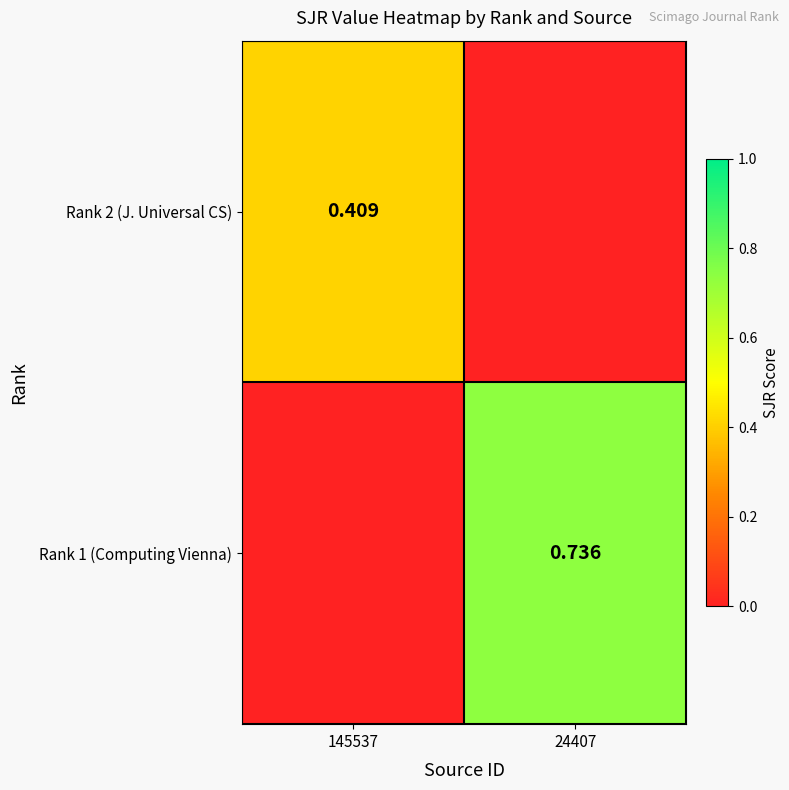

List the labels in order of Rank 2 (J. Universal CS) value, largest first.

145537, 24407